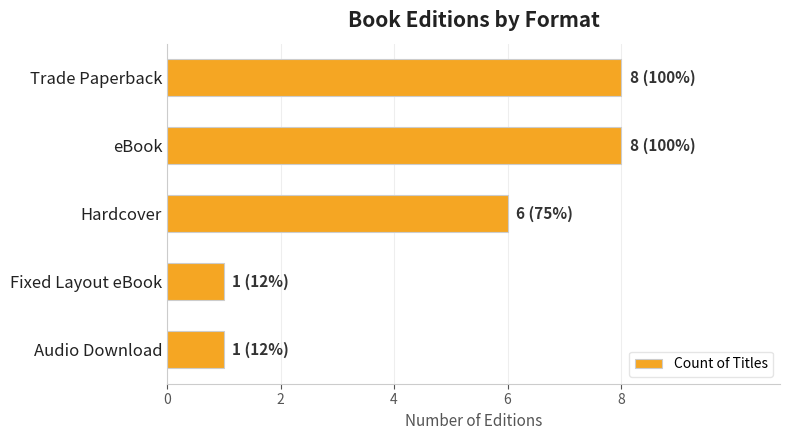

What is the sum of the values at Trade Paperback and Fixed Layout eBook?

9